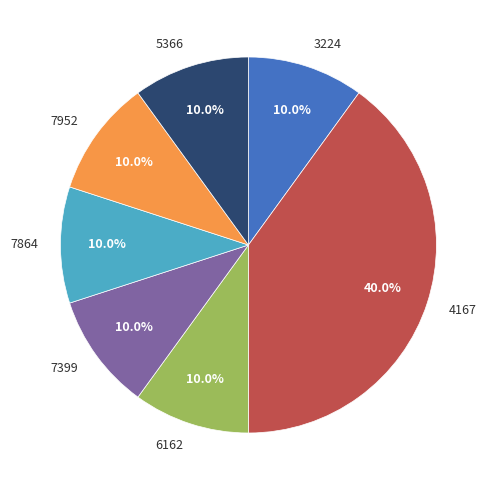

To the nearest percent, what percentage of the pie is 7399?

10%